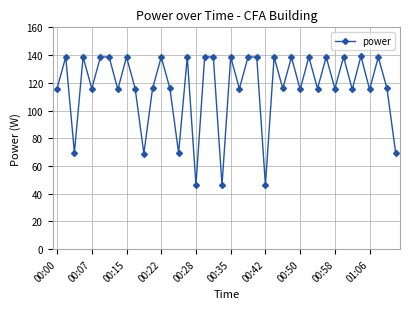

What is the minimum value shown in the chart?

46.2